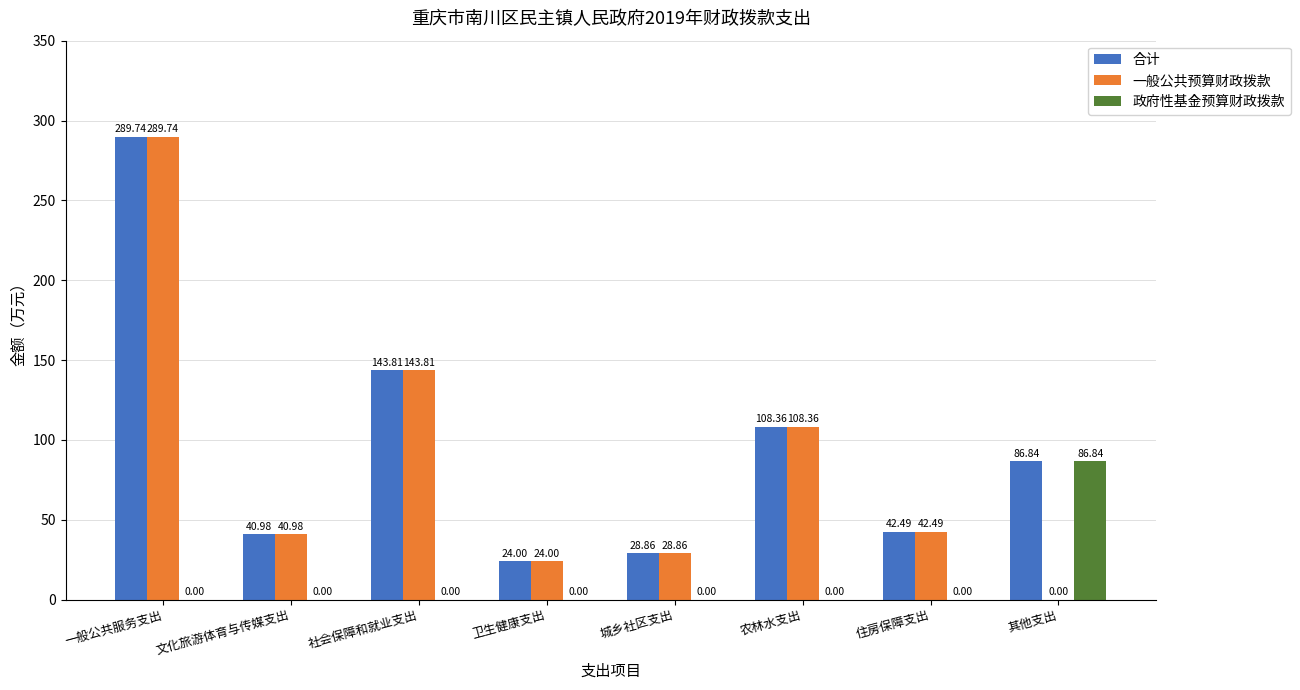

Is it true that 政府性基金预算财政拨款 equals 0.0 at 农林水支出?

True